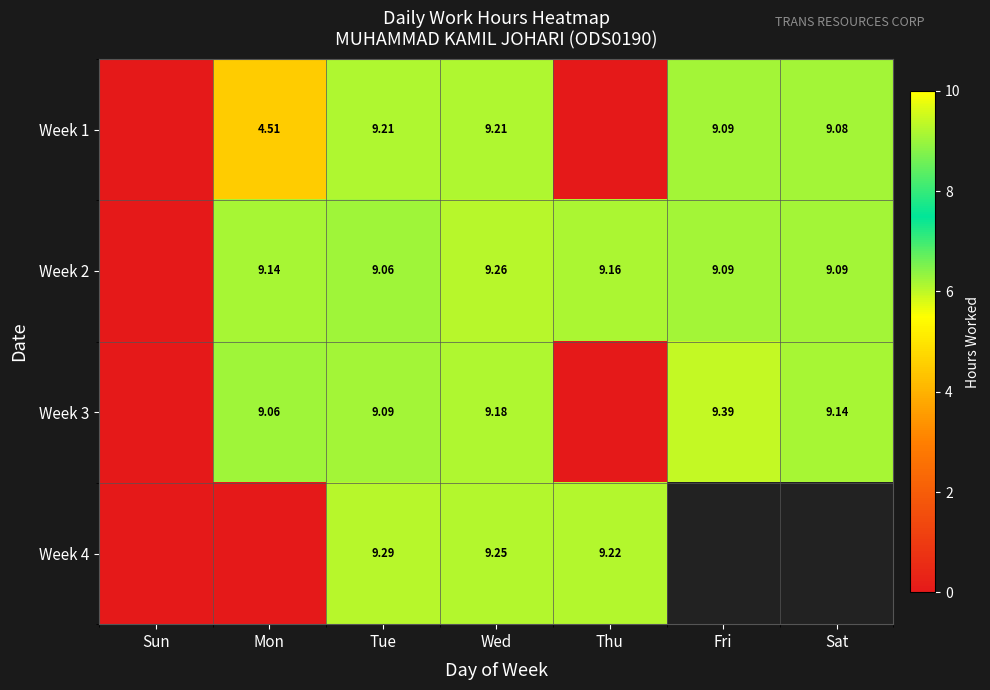

How many values in row_2 are above zero?

5